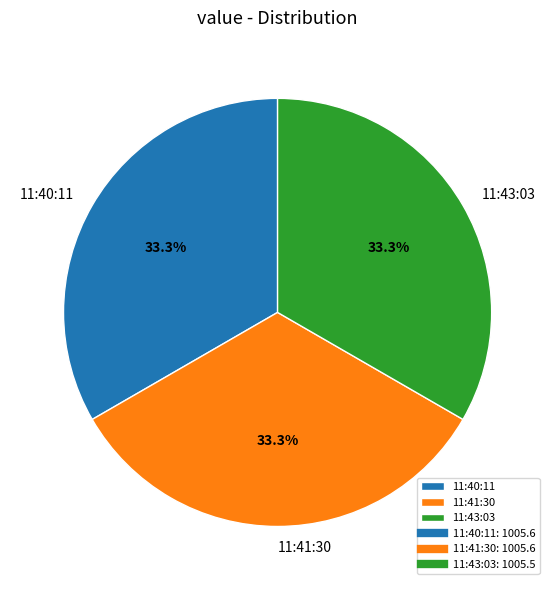

How many slices are in this pie chart?

3